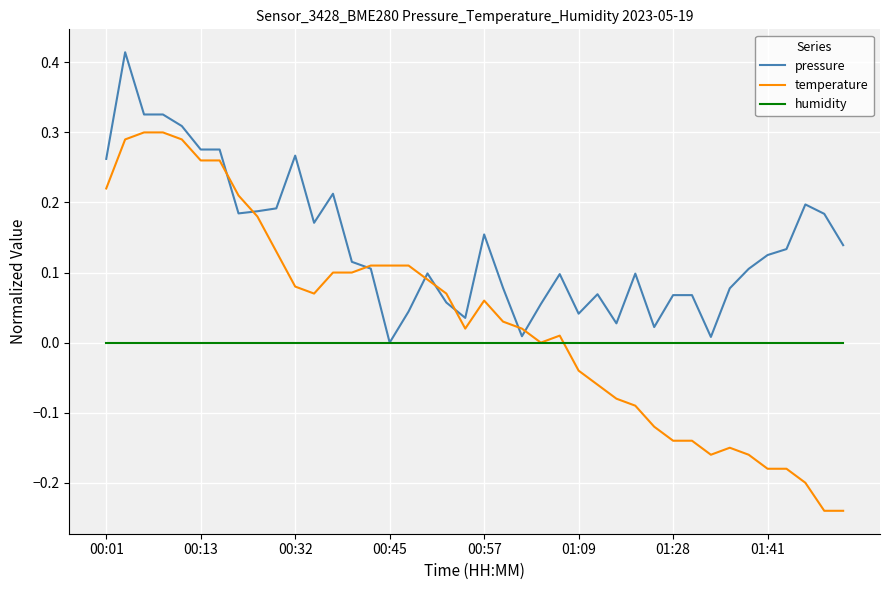

Which series has the largest total across all categories?

pressure